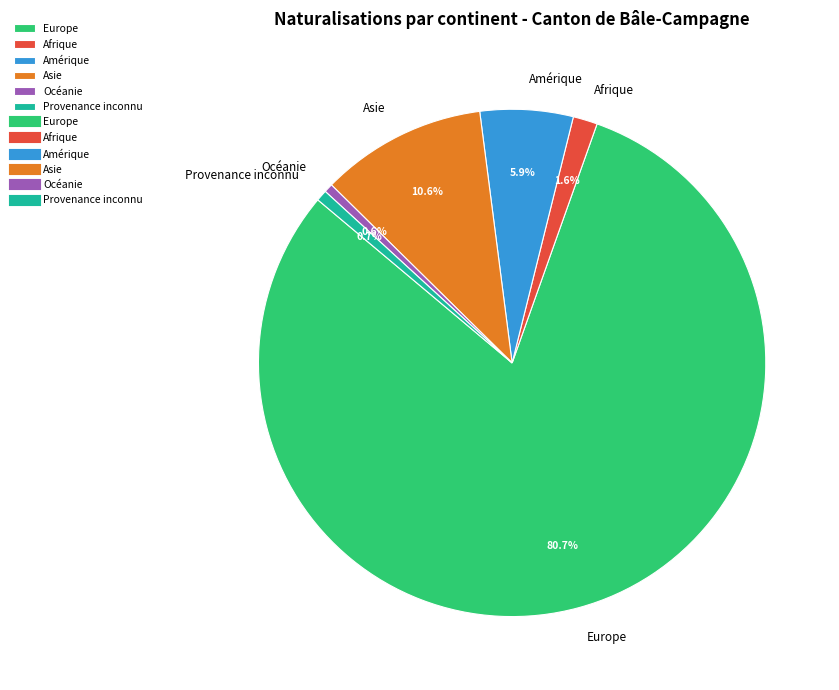

True or false: Afrique accounts for 2% of the total.

True